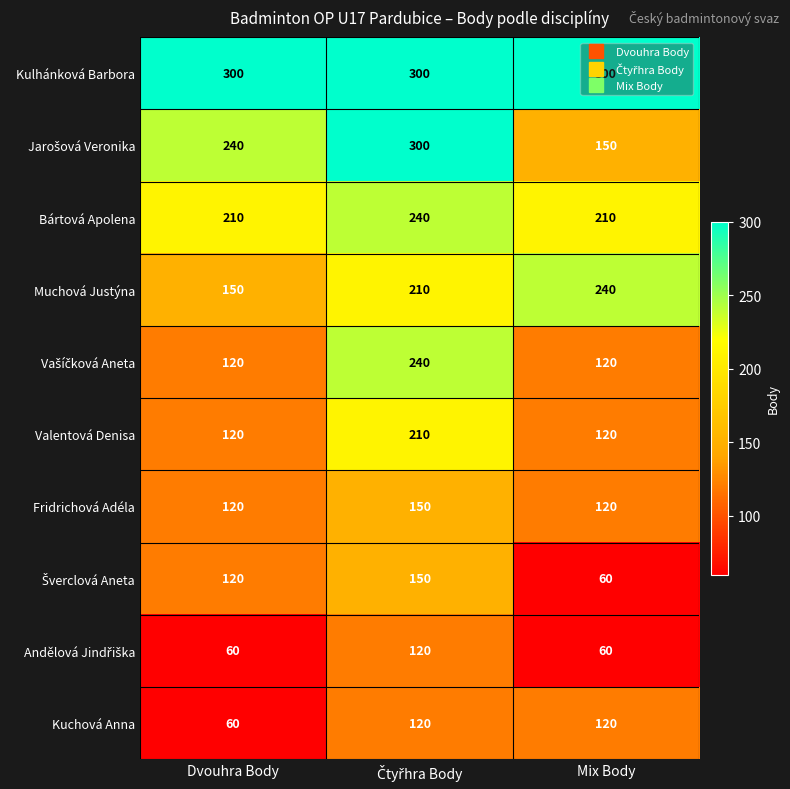

How many data points does each series have?

3